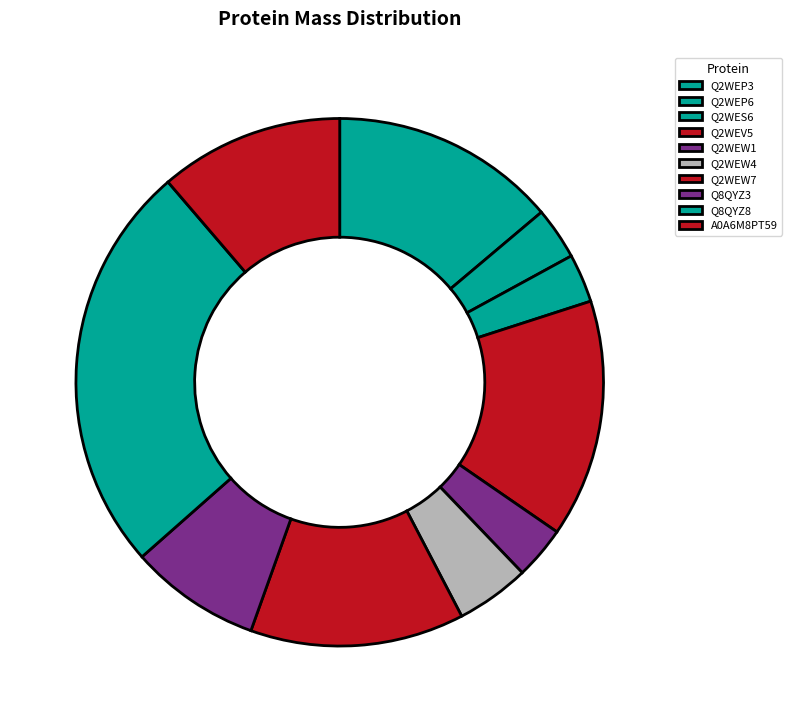

Which category has the biggest portion of the pie?

Q8QYZ8